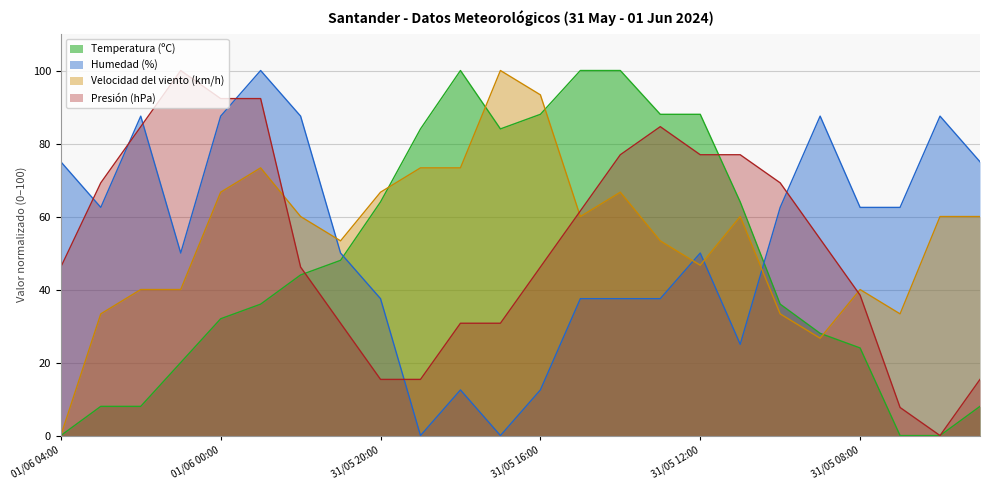

The Temperatura (ºC) series shows 136.5 at 31/05 19:00. True or false?

False